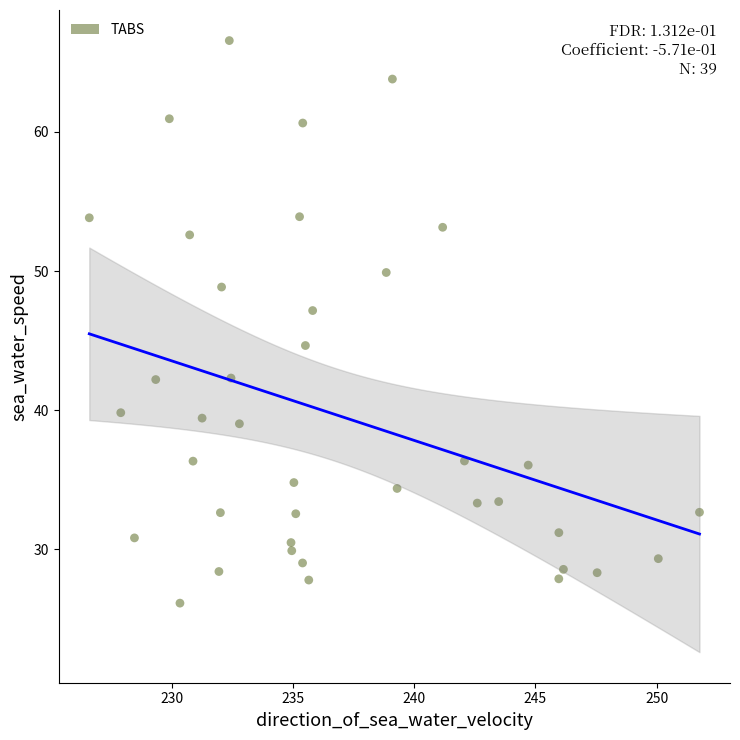

What is the range of Y values (max minus min)?

40.4